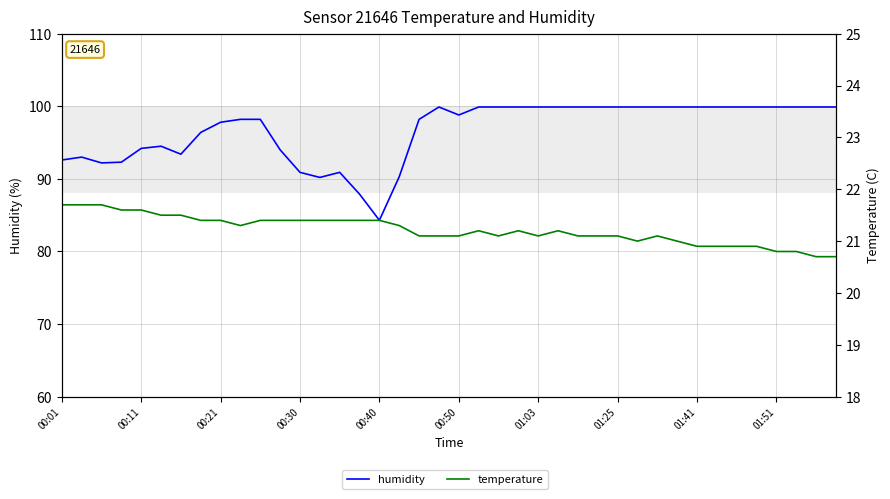

At which category does temperature reach its first local peak?

21